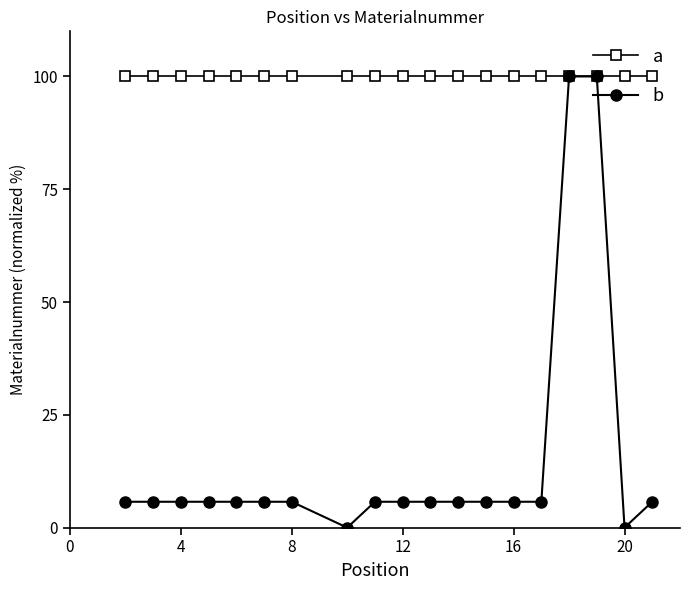

Rank the series by their average value, from lowest to highest.

b, a